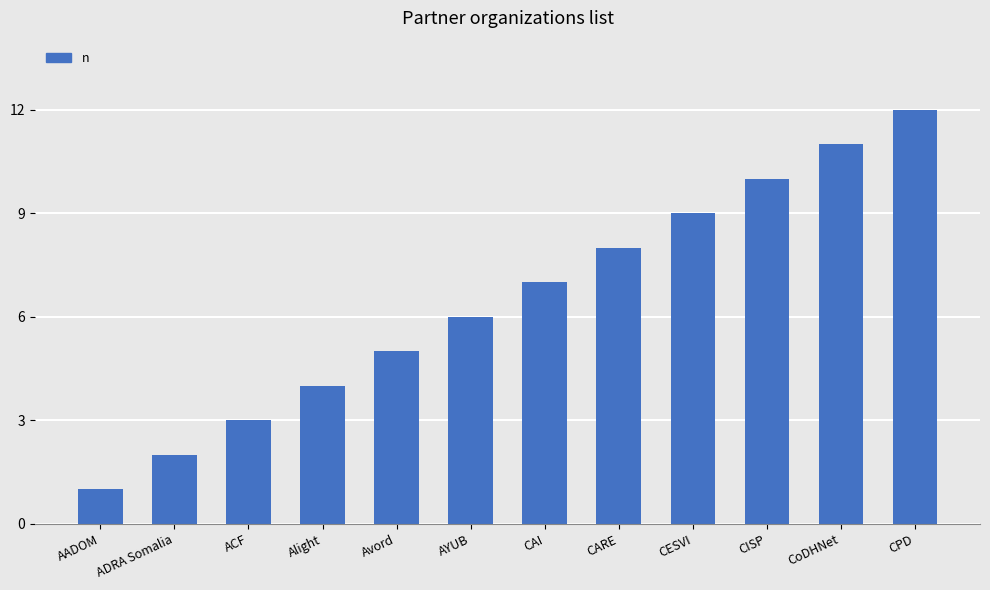

What is the value of the 8th bar from the left?

8